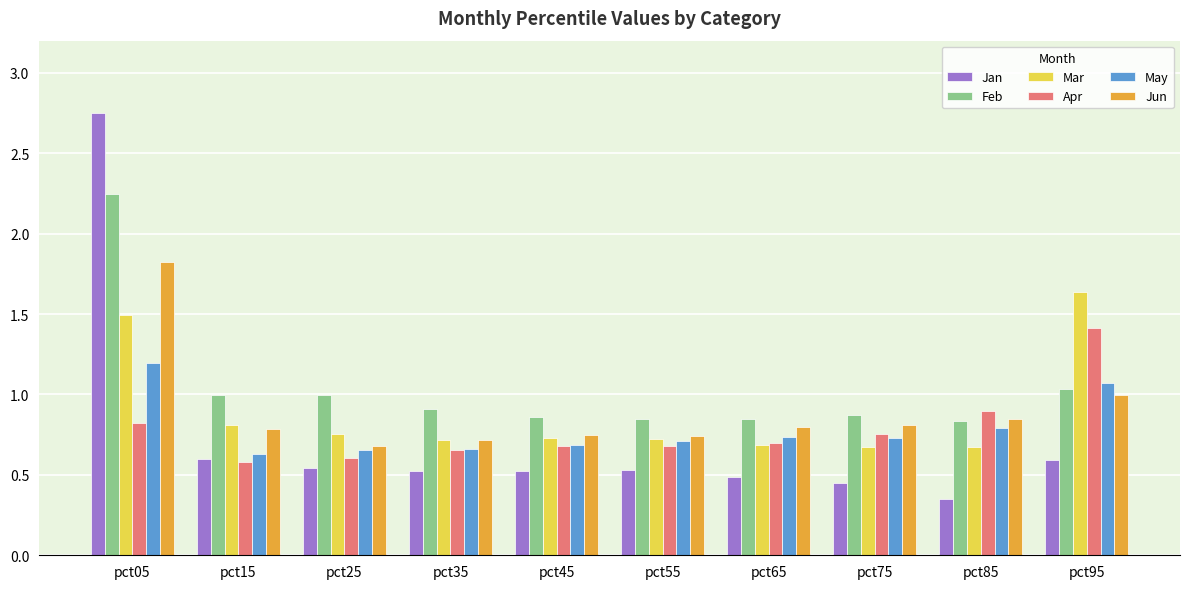

Is it true that Apr equals 1.2 at pct65?

False